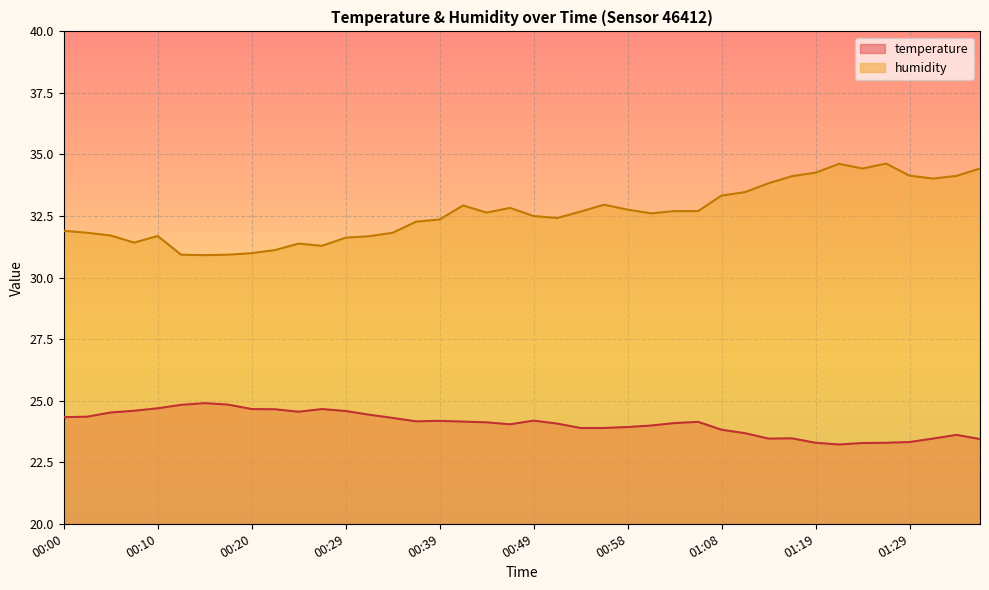

Which label corresponds to the smallest value in the chart?

01:22